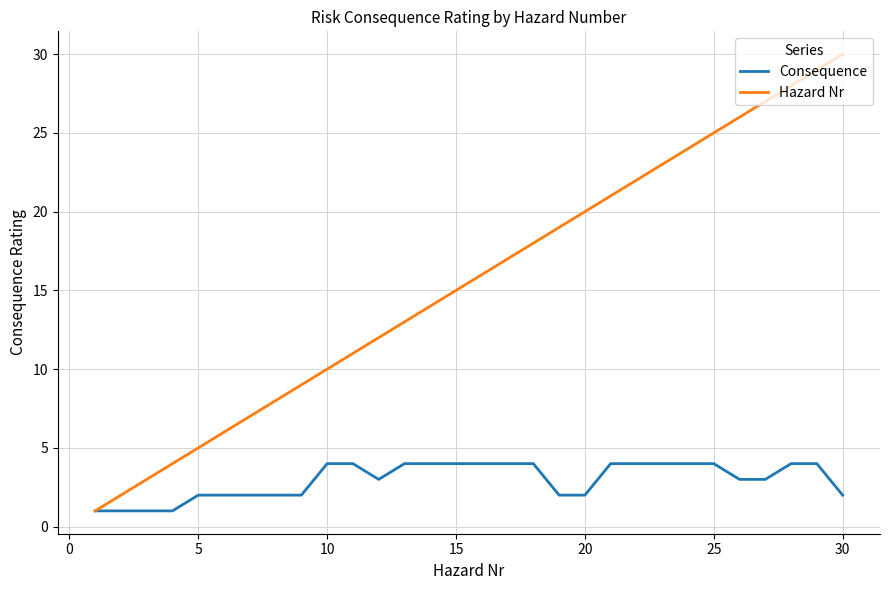

What is the maximum value shown in the chart?

30